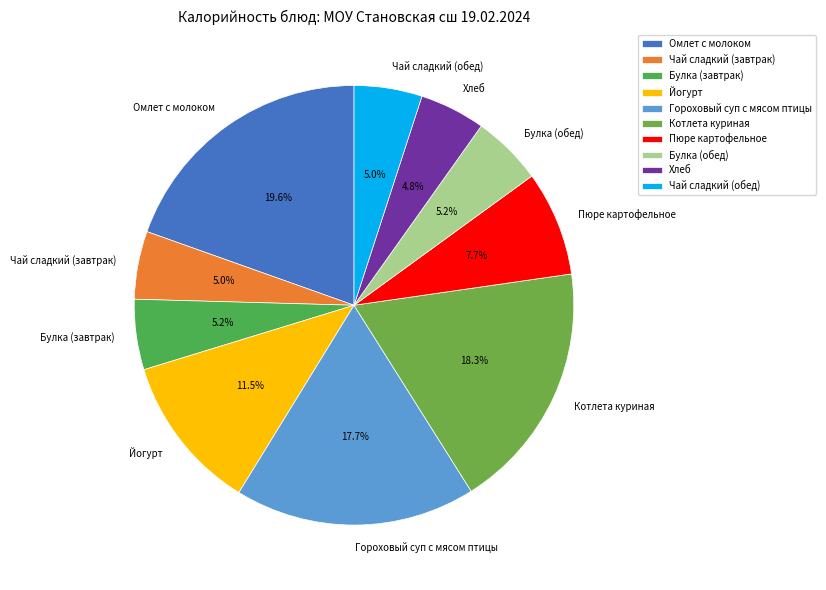

How many segments does this pie chart have?

10